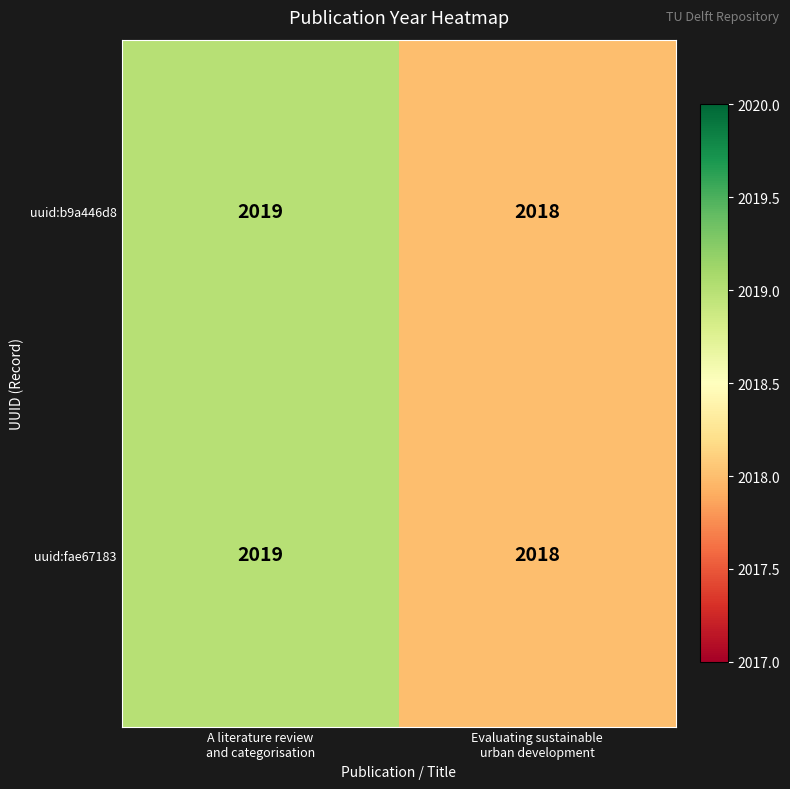

What is the sum of all uuid:fae67183 values?

4037